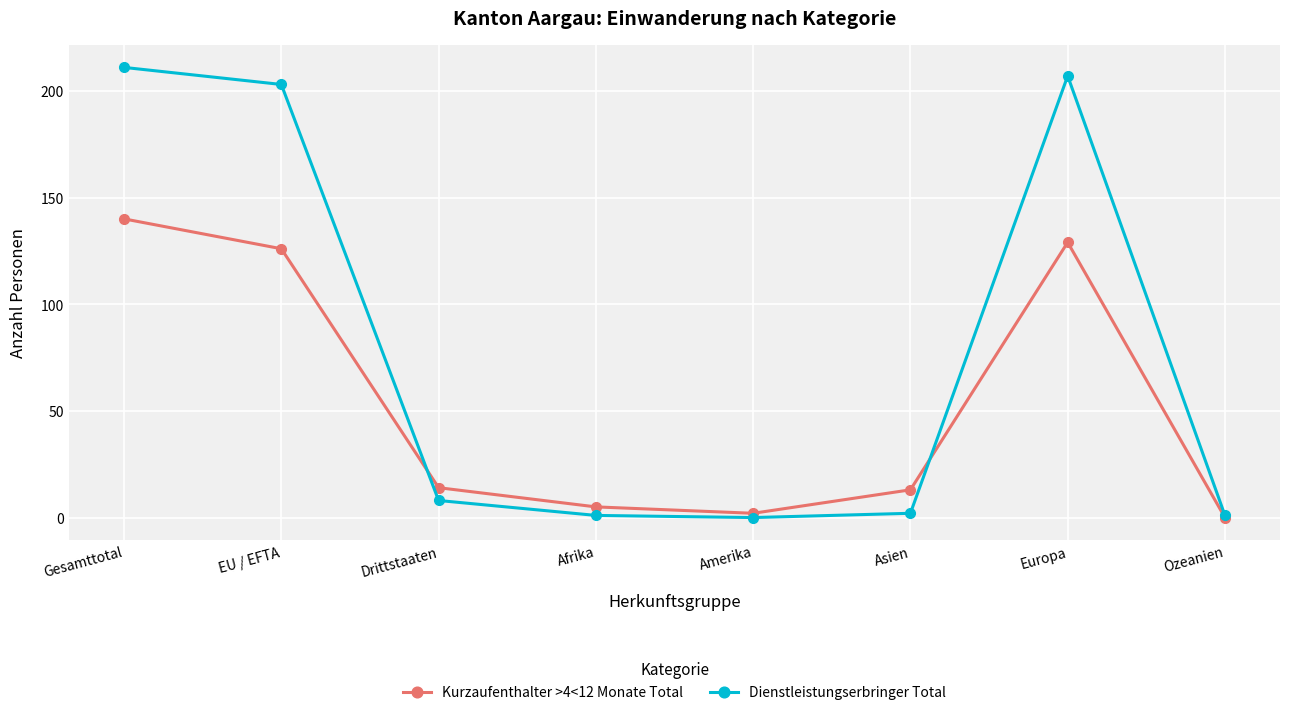

How many lines are shown in the chart?

2